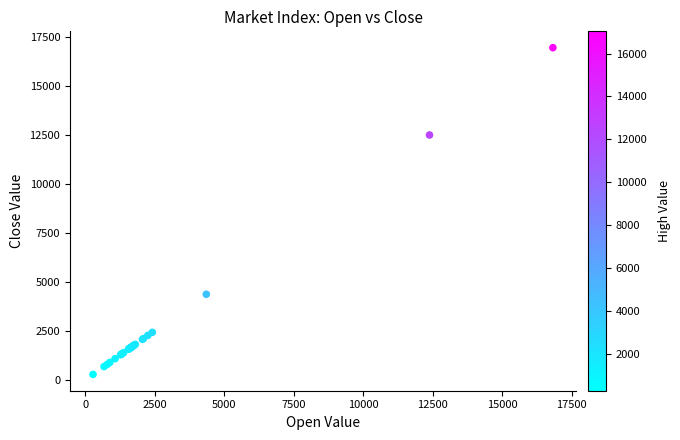

What Y value in the scatter plot is closest to 8617?

12498.7